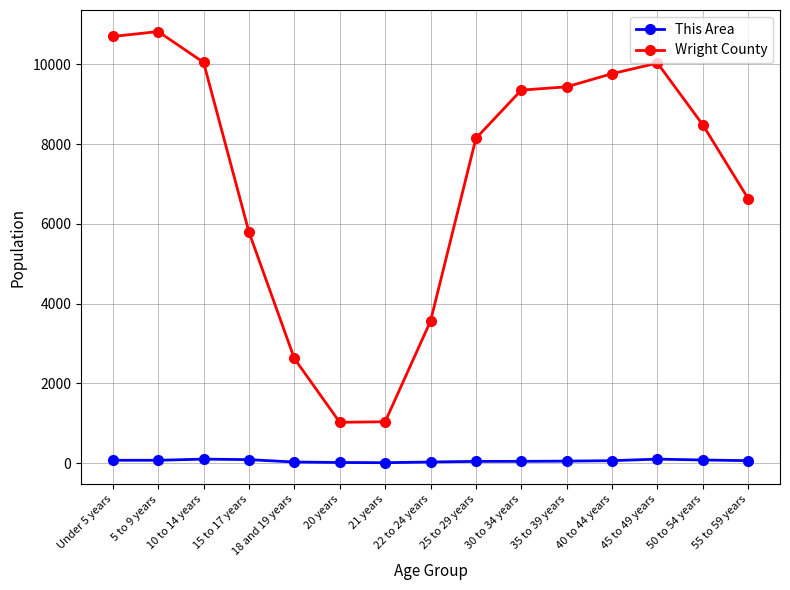

Count the number of data series in this chart.

2